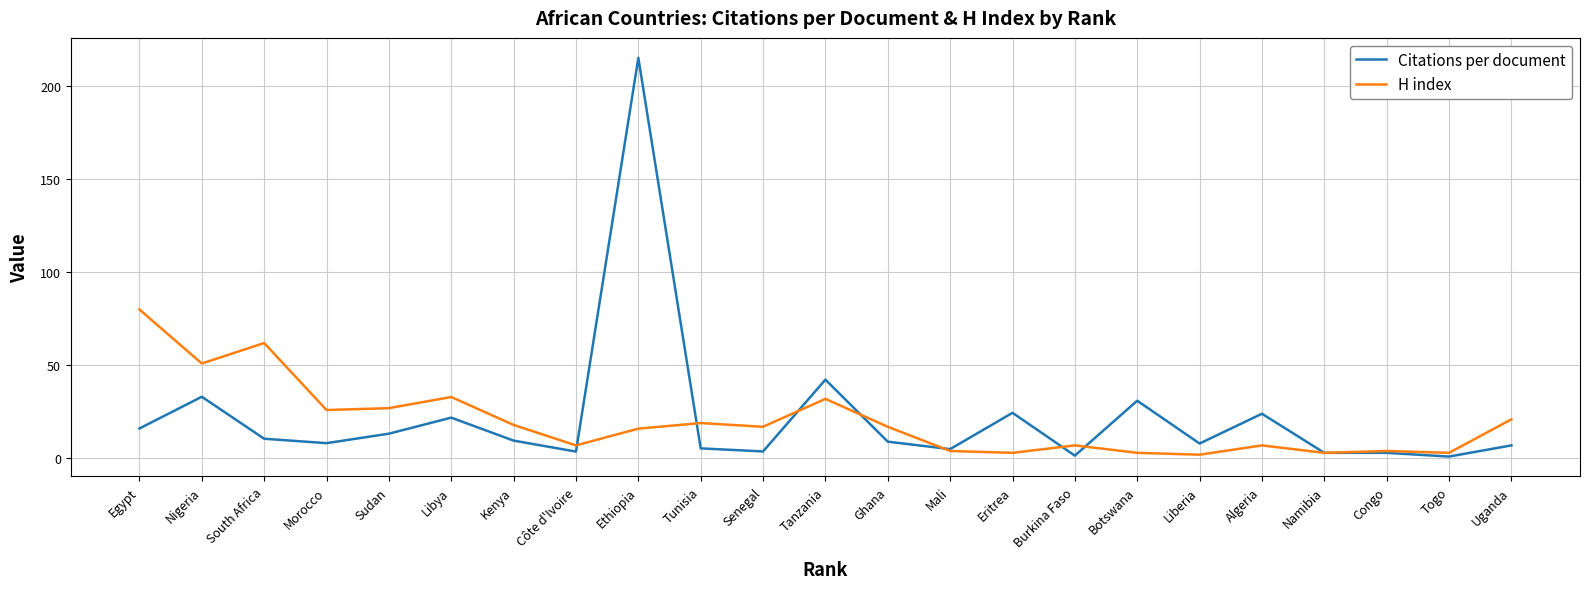

What is the smallest value displayed?

1.0